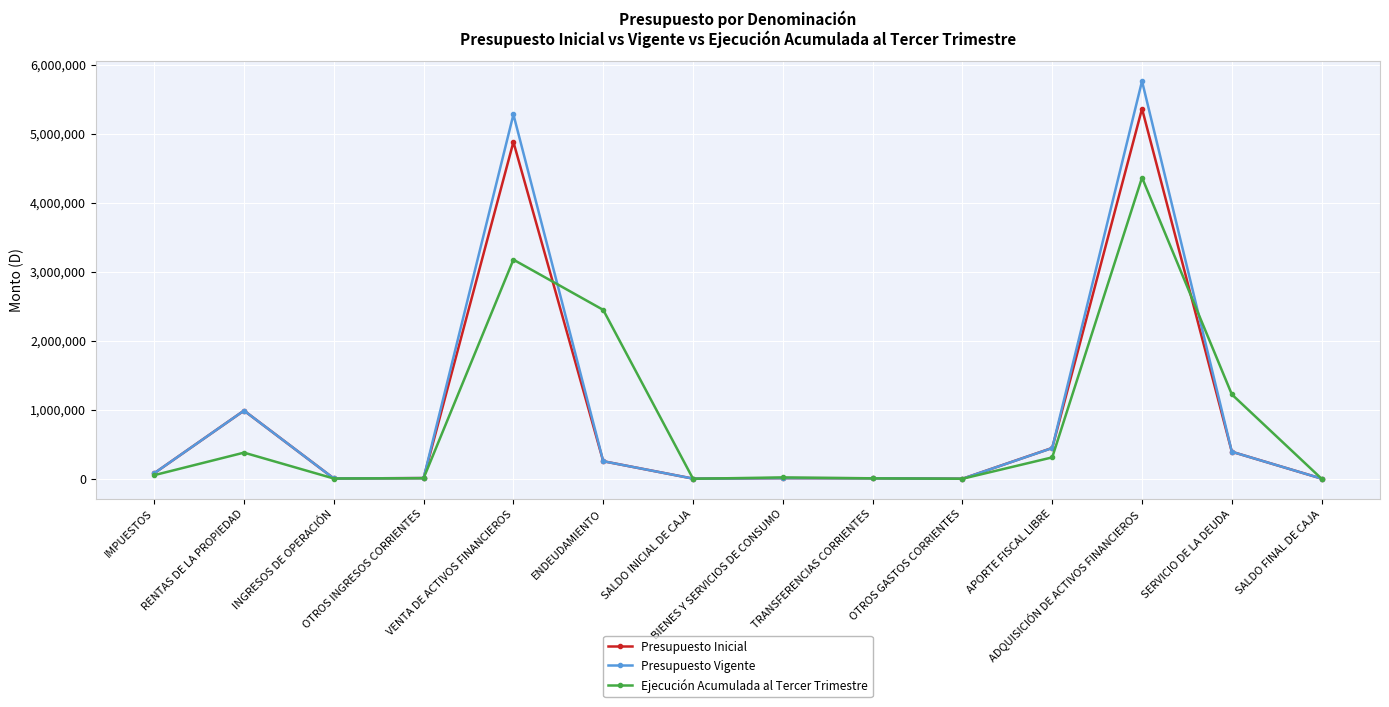

What is the total value across all series at TRANSFERENCIAS CORRIENTES?

21140